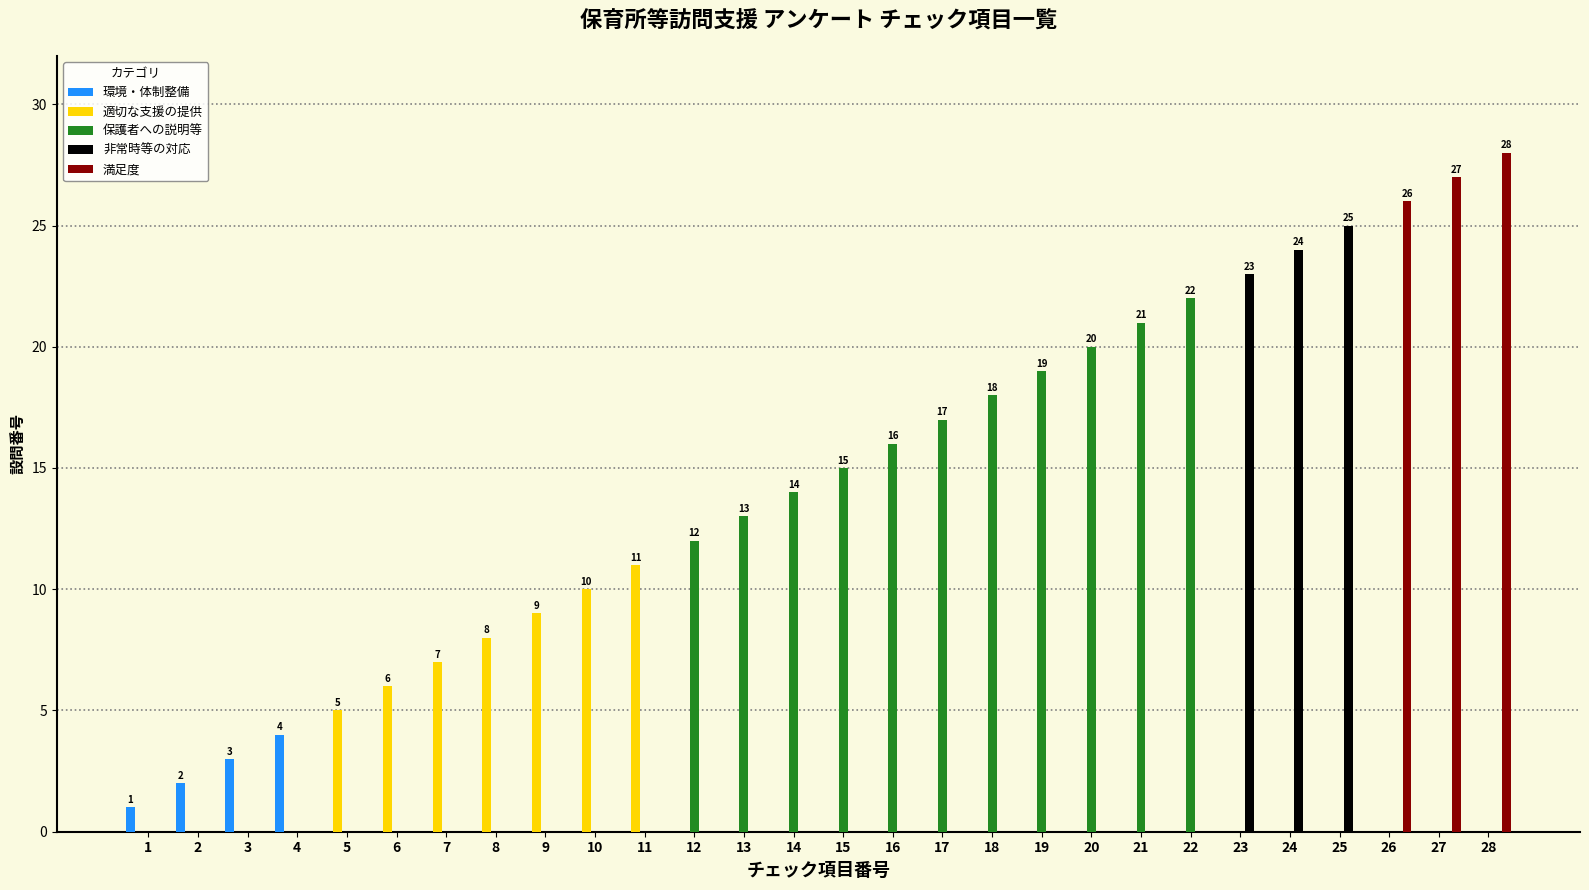

At how many categories does at least one series exceed 15?

13